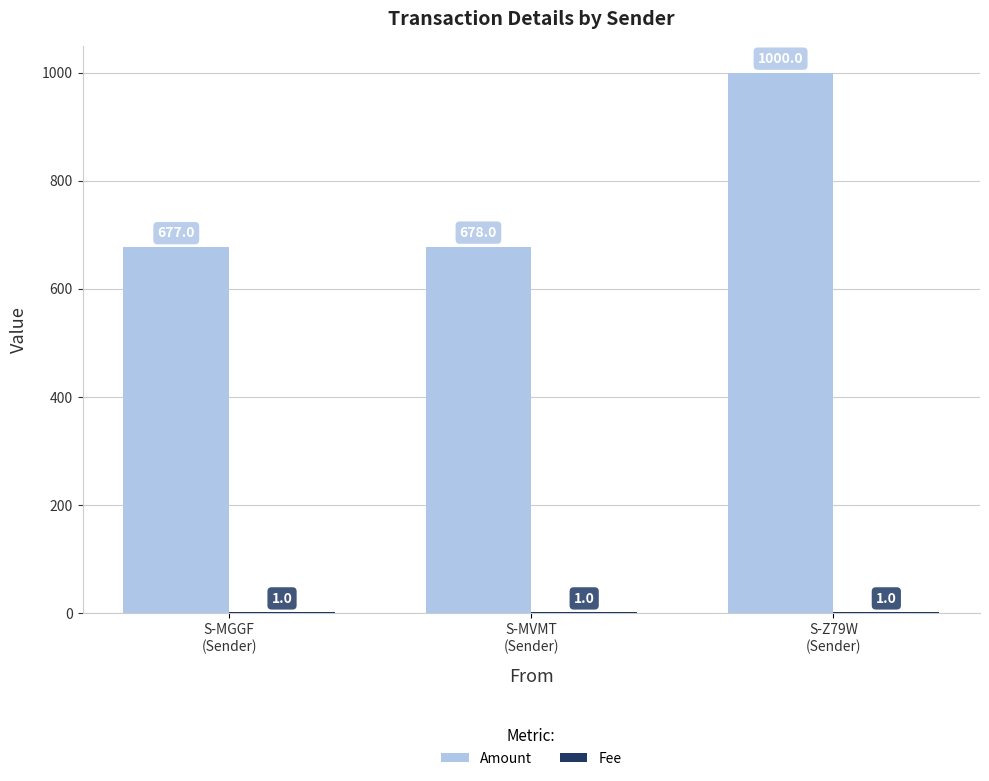

What is the sum of all Amount values?

2355